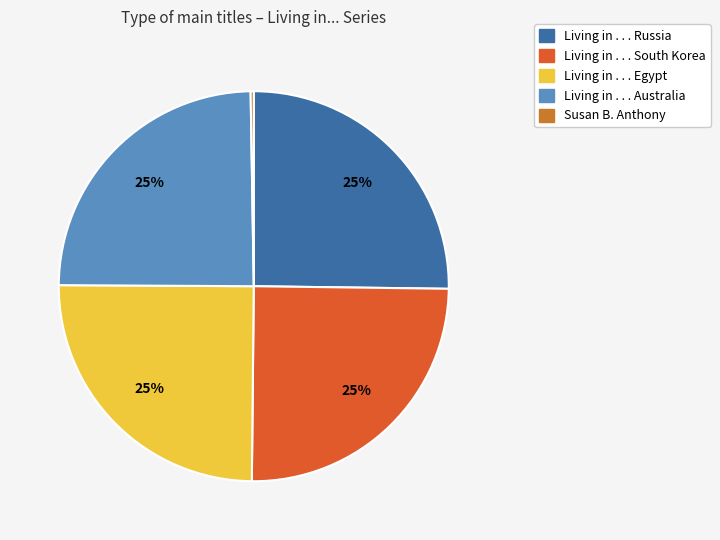

To the nearest percent, what percentage of the pie is Living in . . . South Korea?

25%